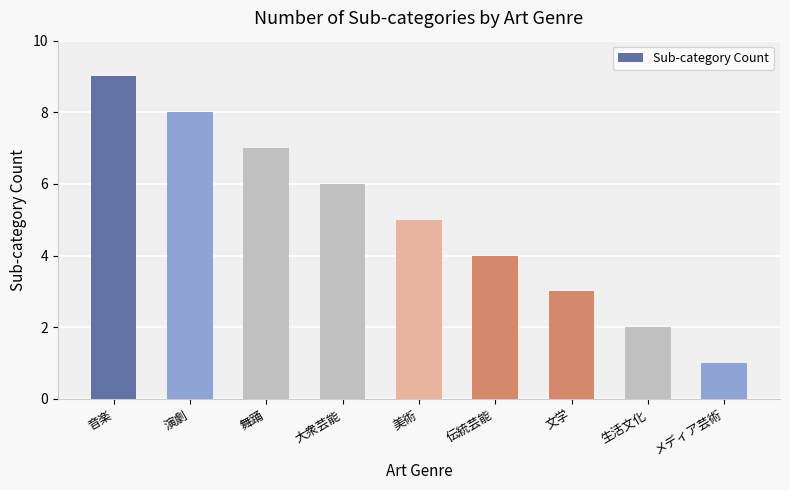

Reading left to right, transcribe all the data shown in this chart.

音楽=9	演劇=8	舞踊=7	大衆芸能=6	美術=5	伝統芸能=4	文学=3	生活文化=2	メディア芸術=1